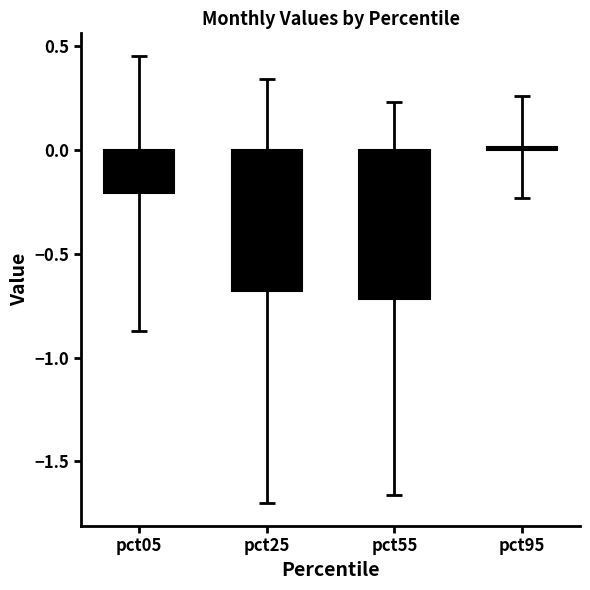

How many negative values are there?

3